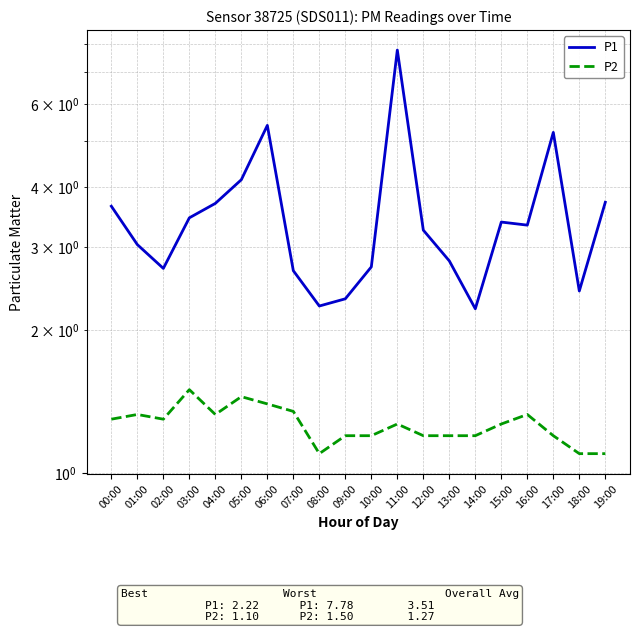

What is the difference between the highest and lowest values at 00:00?

2.3